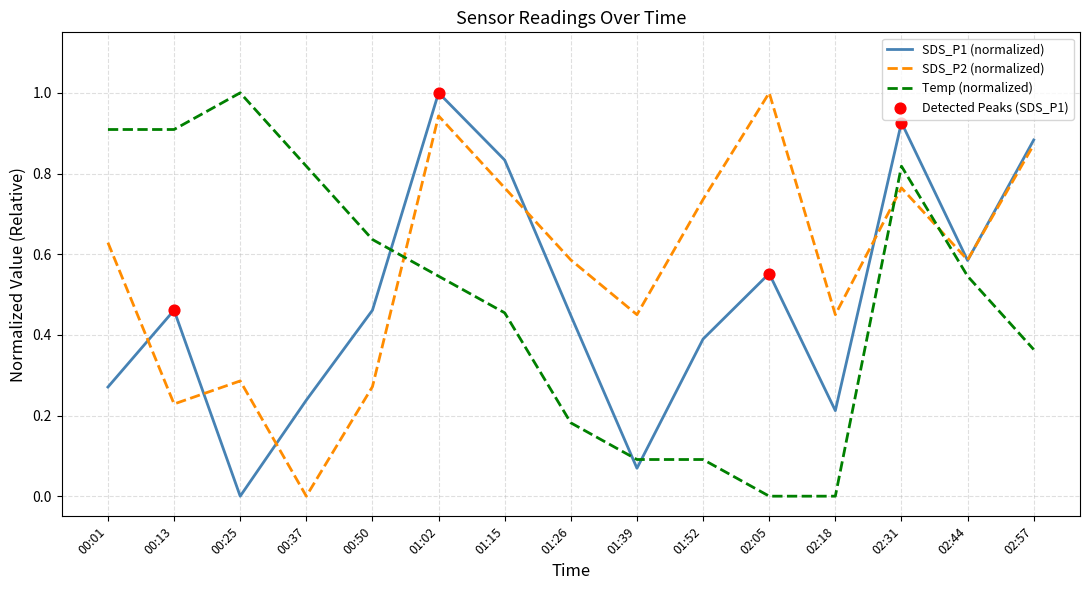

At how many categories does at least one series exceed 0?

15